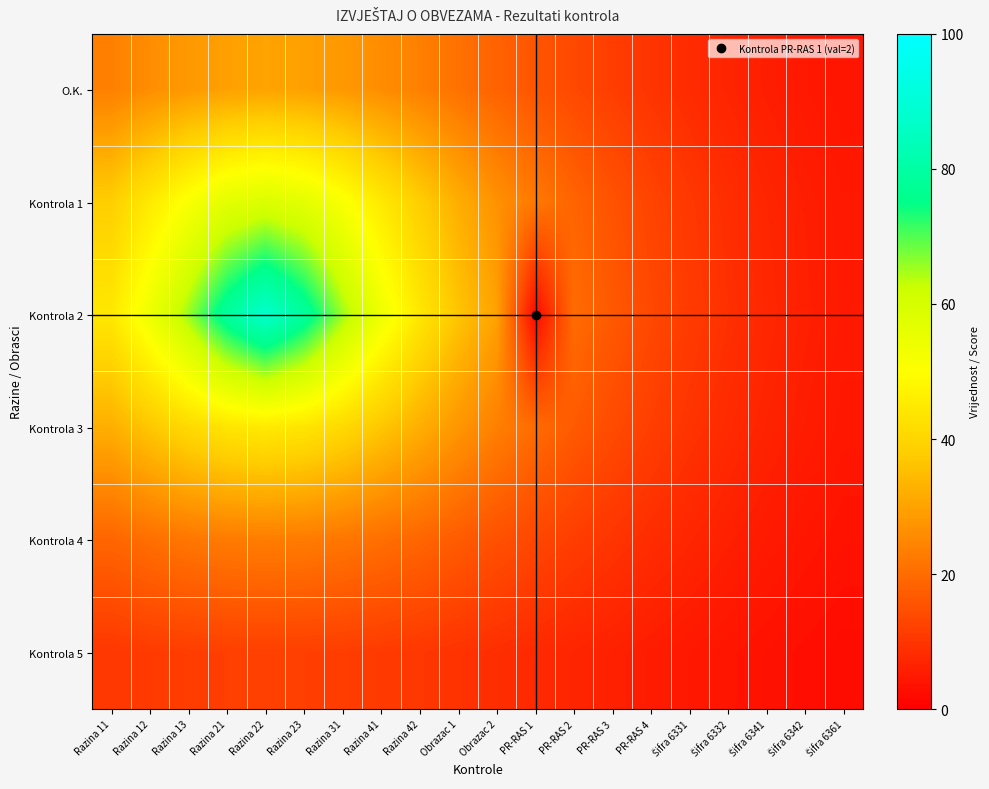

At how many categories does at least one series exceed 5?

19